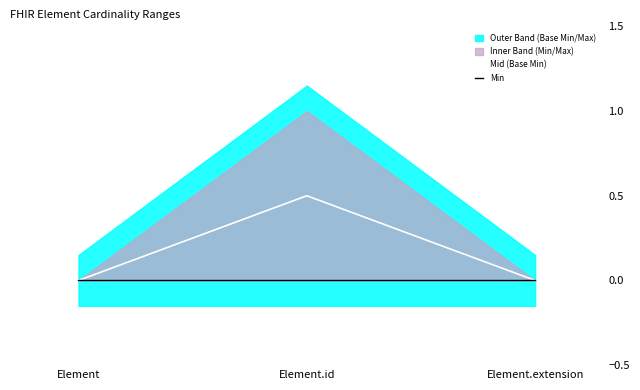

Reading right to left, transcribe all the data shown in this chart.

Mid (Base Min): 0.0	0.5	0.0
Min: 0.0	0.0	0.0